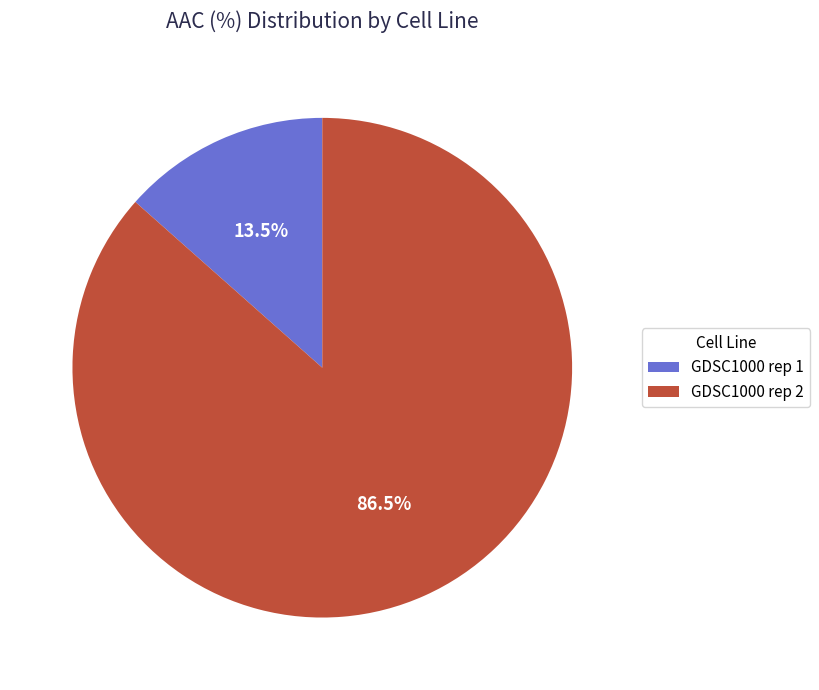

To the nearest percent, what is the difference between the largest and smallest slice percentages?

73%